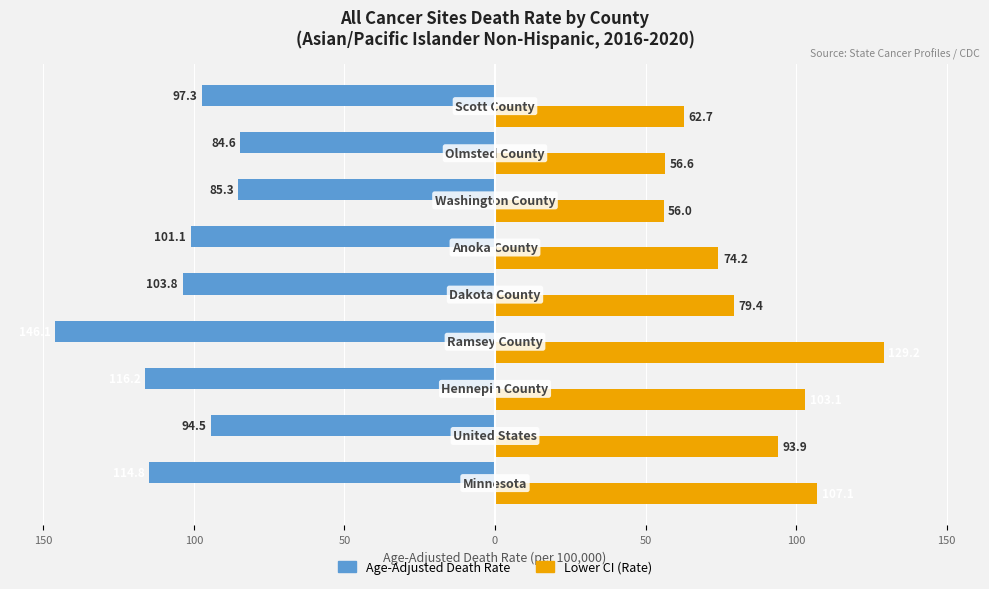

What are all the series names shown in the legend?

Age-Adjusted Death Rate, Lower CI (Rate)